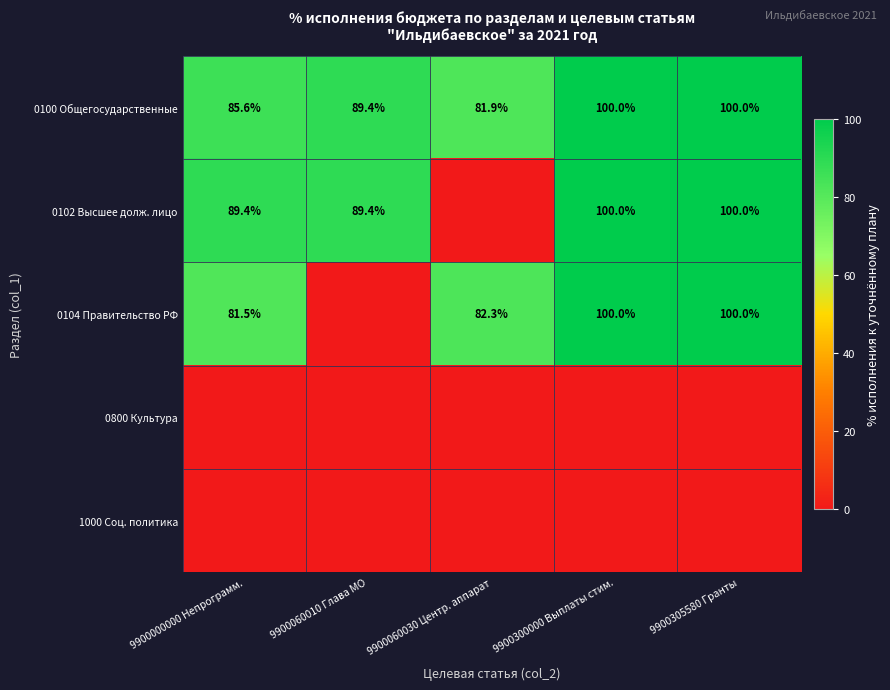

Is the value of 0104 Правительство РФ at 9900000000 Непрограмм. greater than the value of 0102 Высшее долж. лицо at 9900300000 Выплаты стим.?

No